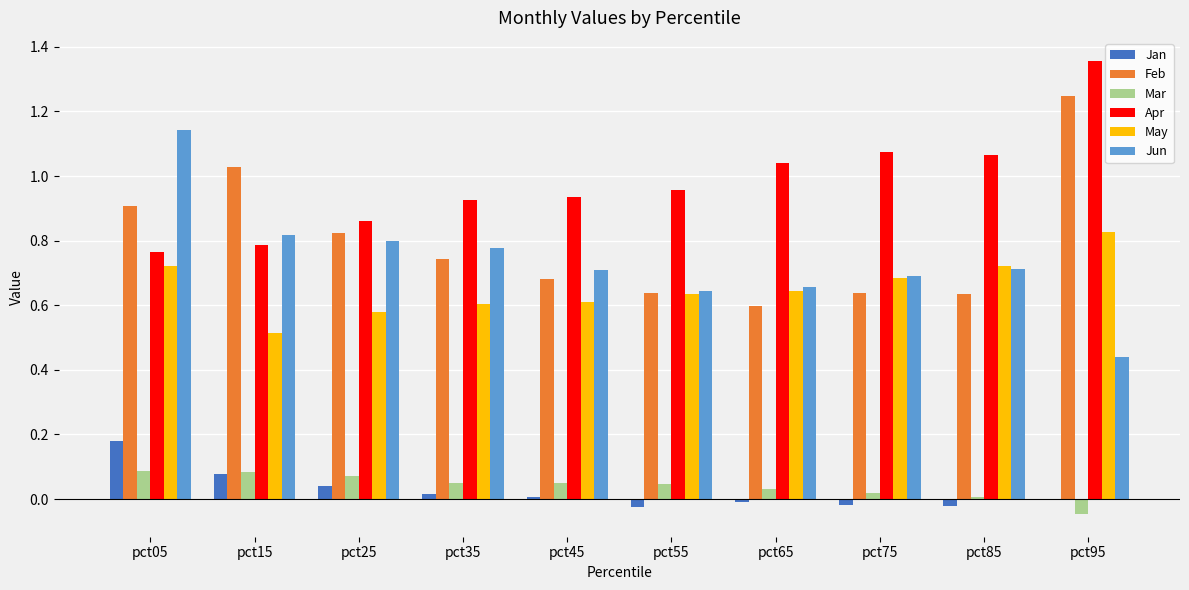

How many groups of bars are there?

10